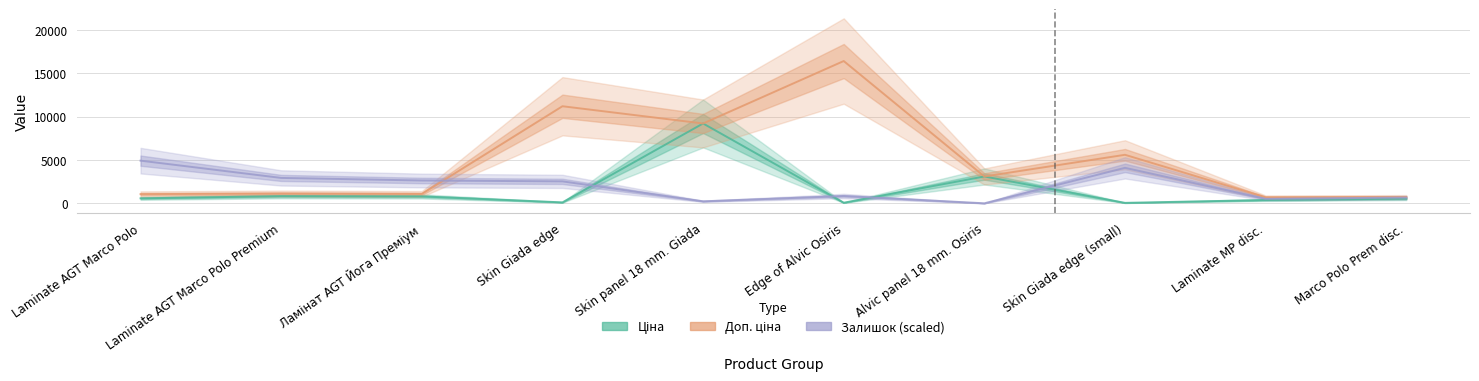

At which category is the sum across all series the highest?

Skin panel 18 mm. Giada